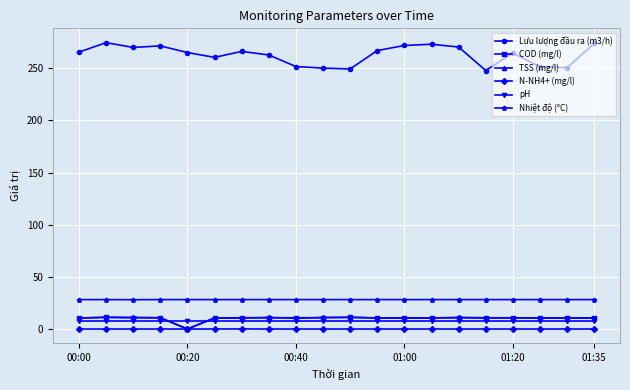

True or false: N-NH4+ (mg/l) and Lưu lượng đầu ra (m3/h) cross at least once.

False